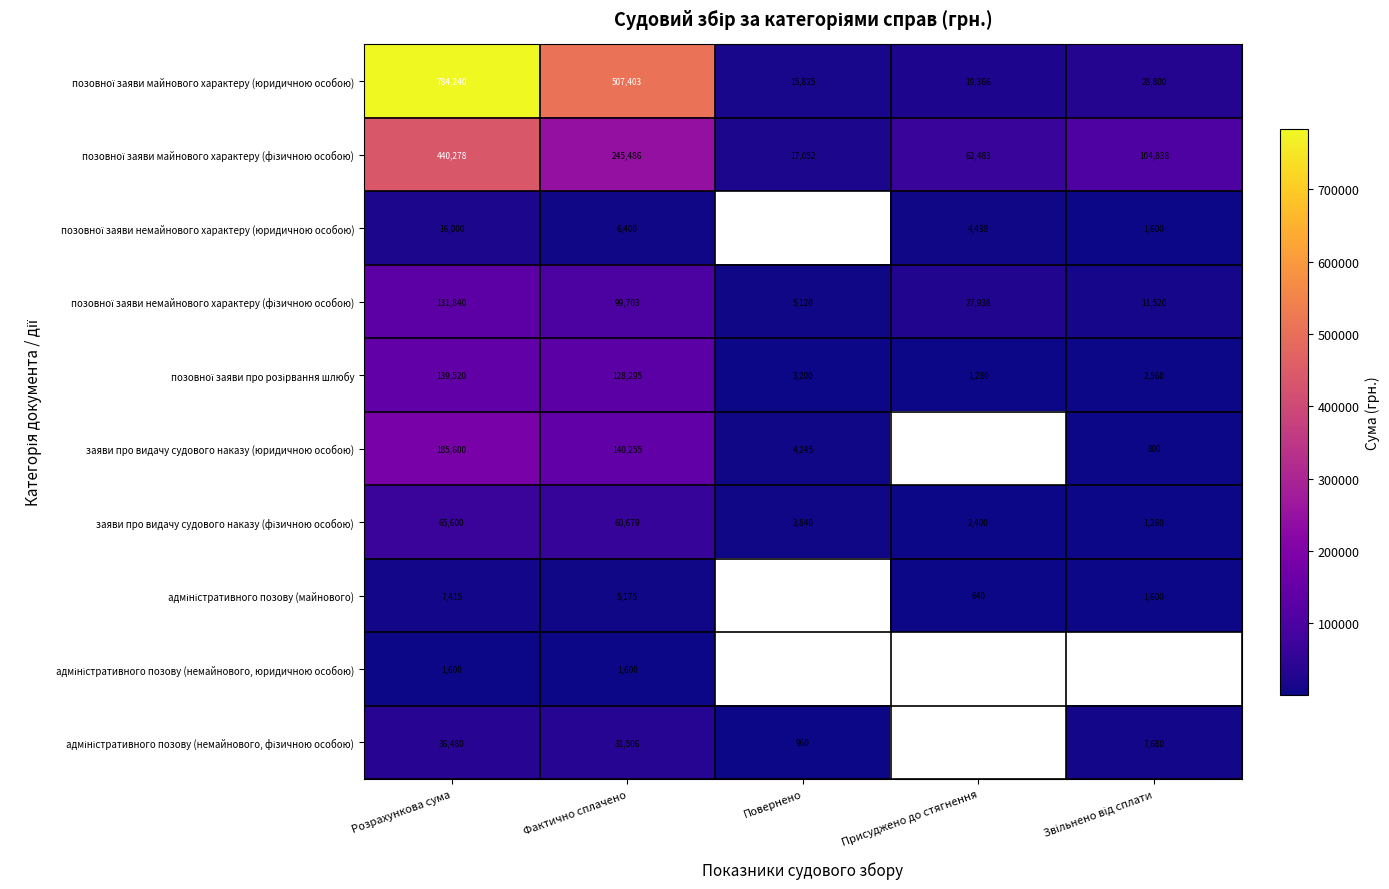

What is the total value across all series at Розрахункова сума?

1808573.0